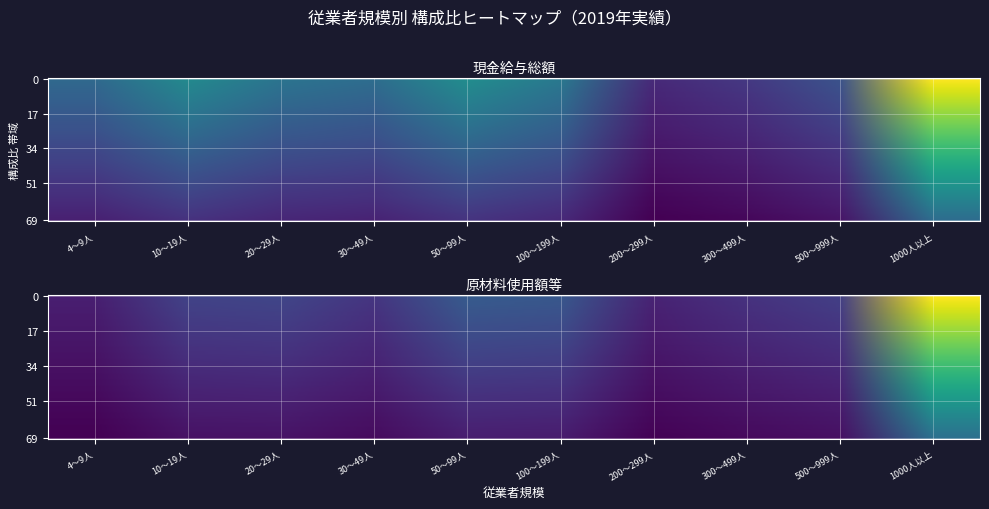

At how many categories does at least one series exceed 9?

2